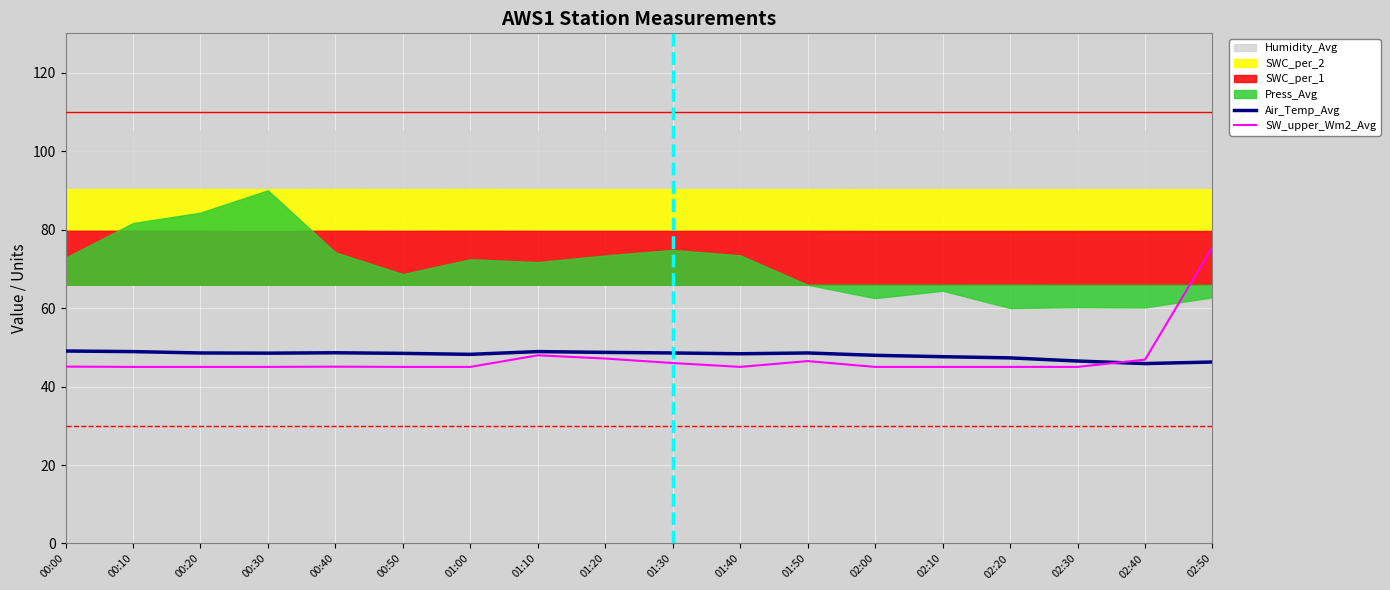

The value of SW_upper_Wm2_Avg at 00:20 is 22.6. True or false?

False